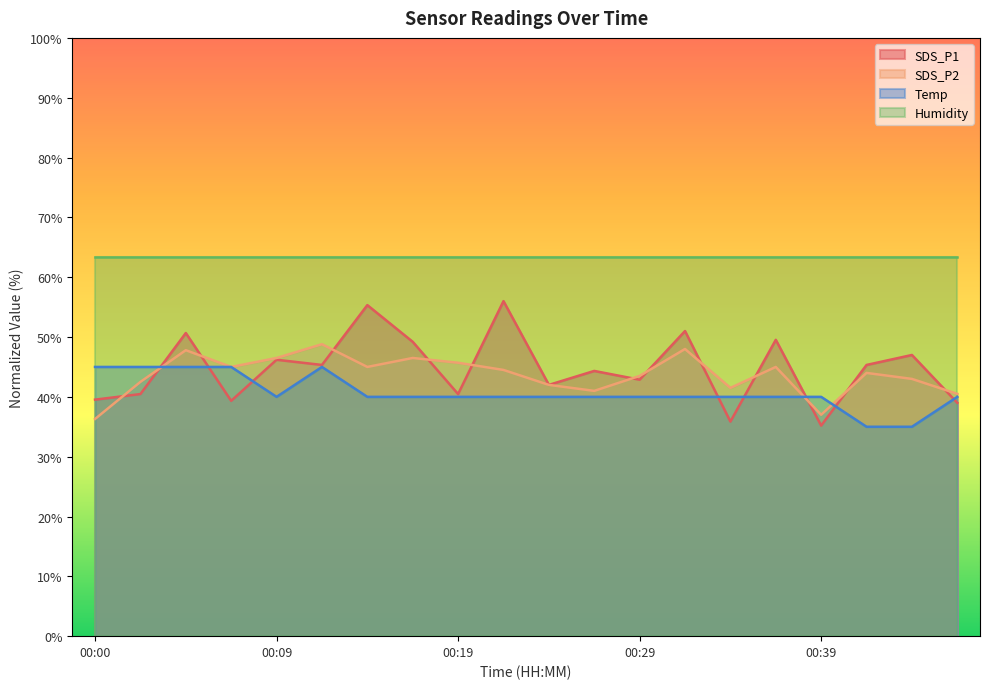

True or false: Temp has a value of 17.4 at 00:46.

False